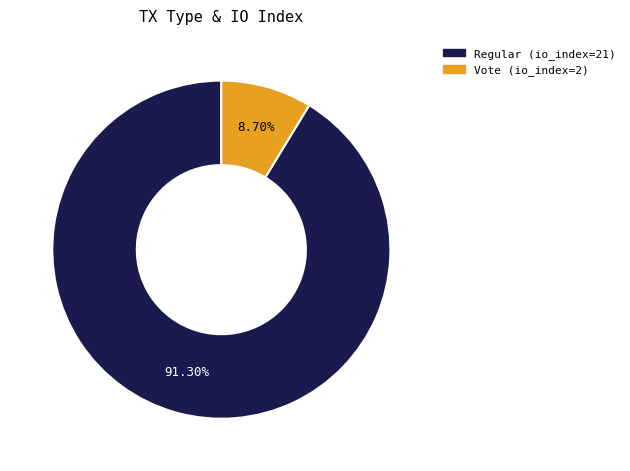

Which category has the smallest portion of the pie?

Vote (io_index=2)